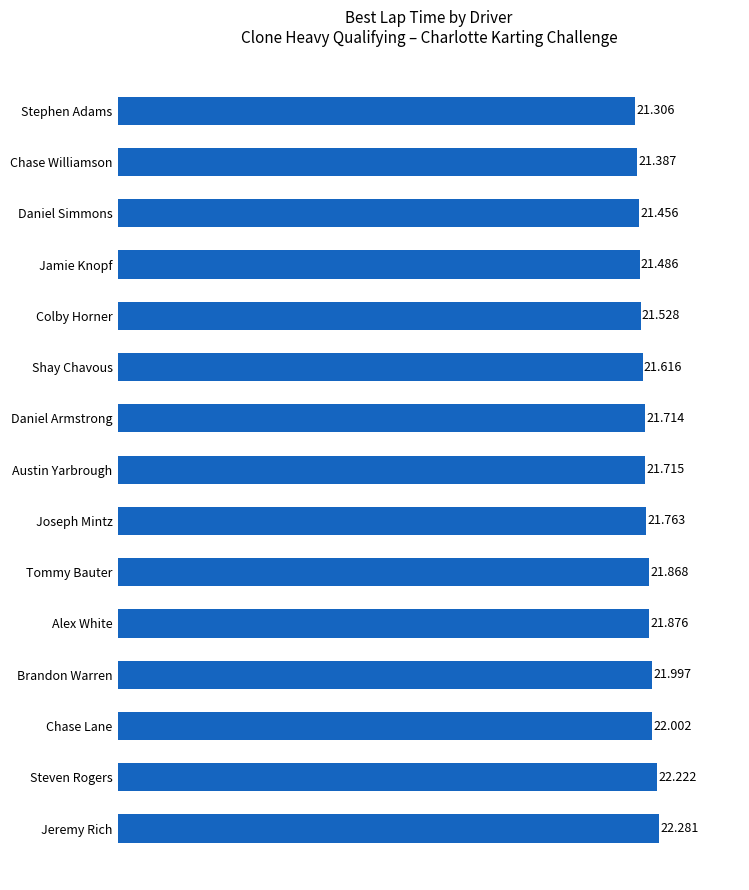

Rank the categories by value from highest to lowest.

Jeremy Rich, Steven Rogers, Chase Lane, Brandon Warren, Alex White, Tommy Bauter, Joseph Mintz, Austin Yarbrough, Daniel Armstrong, Shay Chavous, Colby Horner, Jamie Knopf, Daniel Simmons, Chase Williamson, Stephen Adams